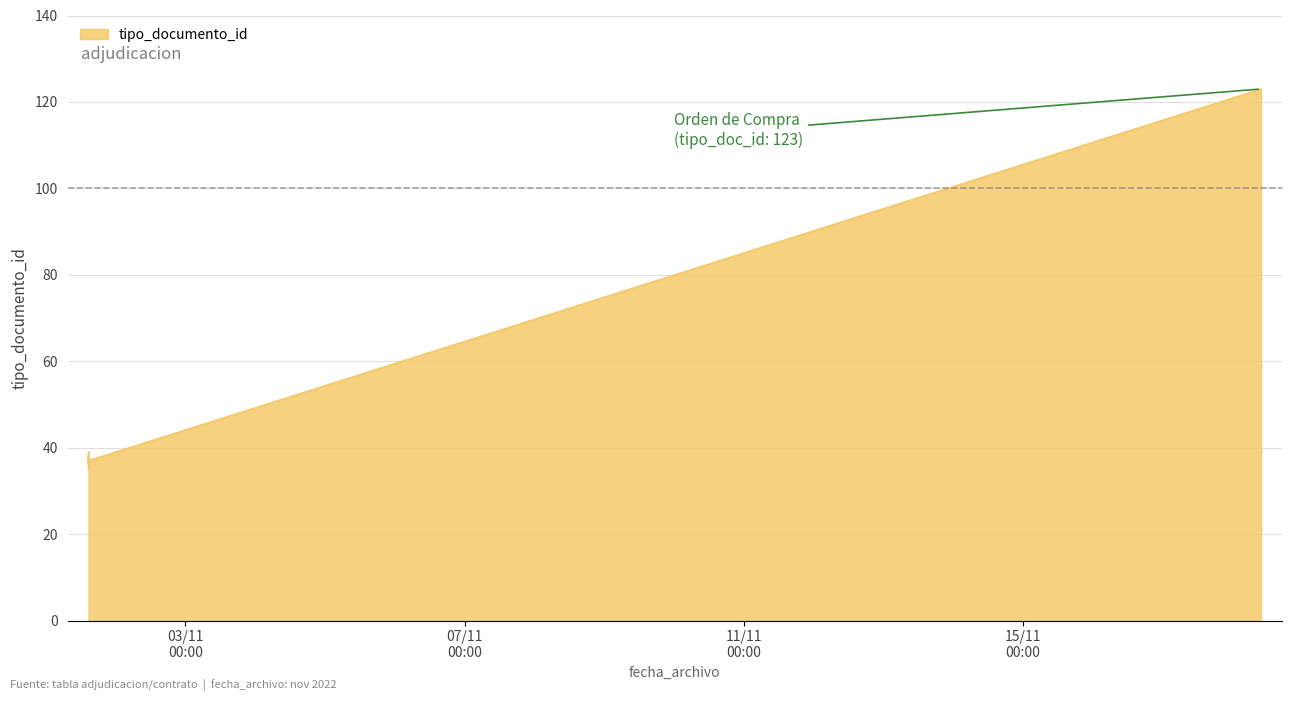

How many lines are shown in the chart?

1